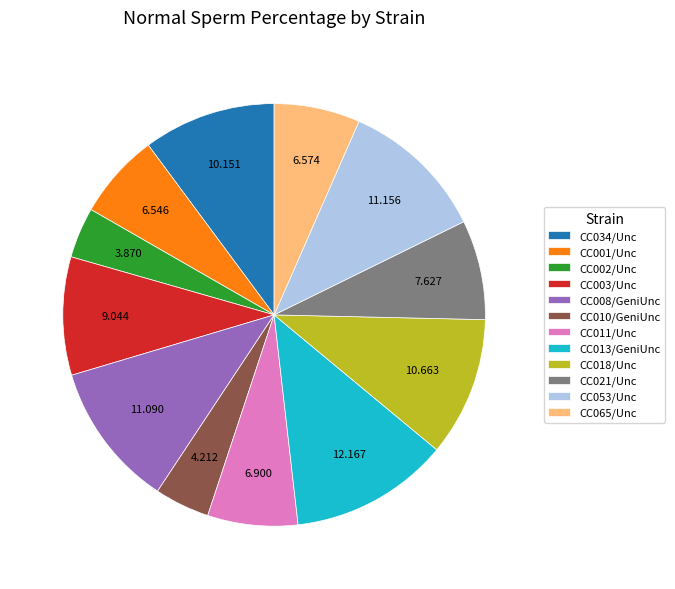

Which has a higher value, CC065/Unc or CC003/Unc?

CC003/Unc